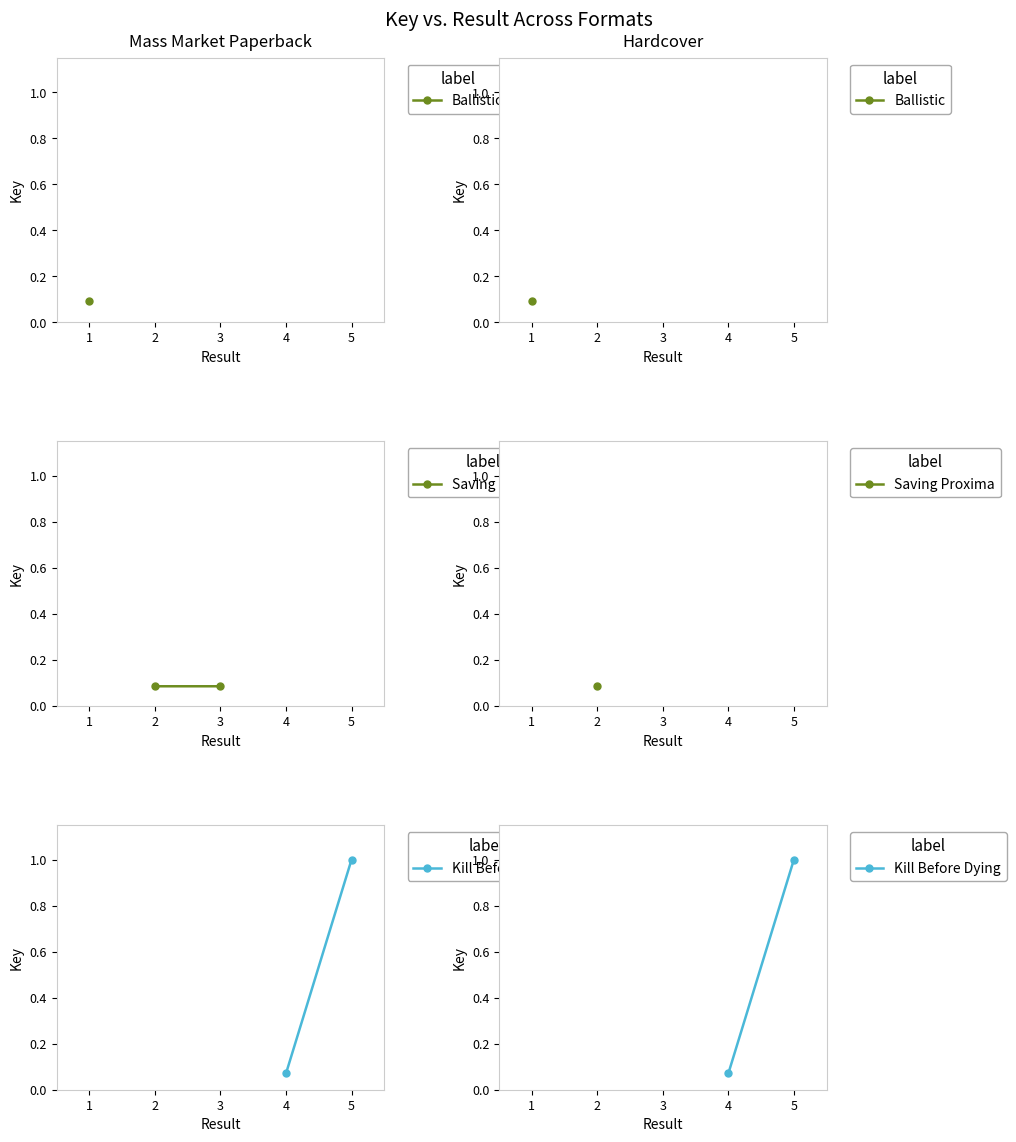

Which series has the largest total across all categories?

Kill Before Dying